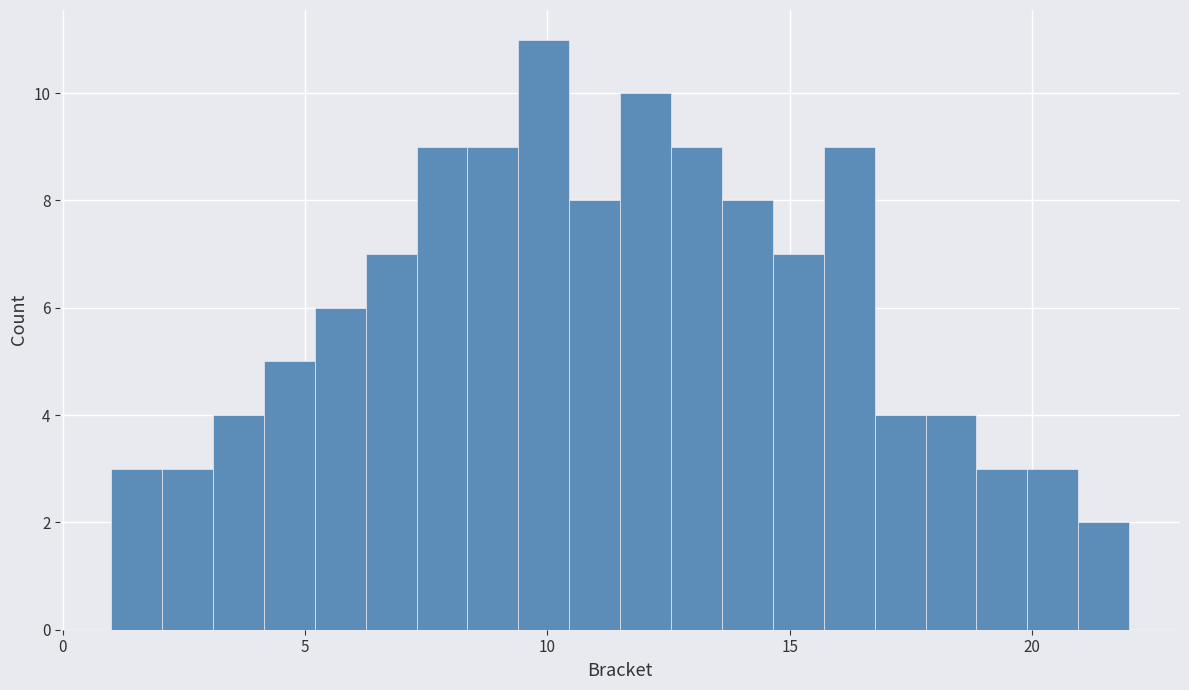

Around what value on the x-axis is the tallest bar? Give the approximate position of its centre, as read against the axis.

10.0